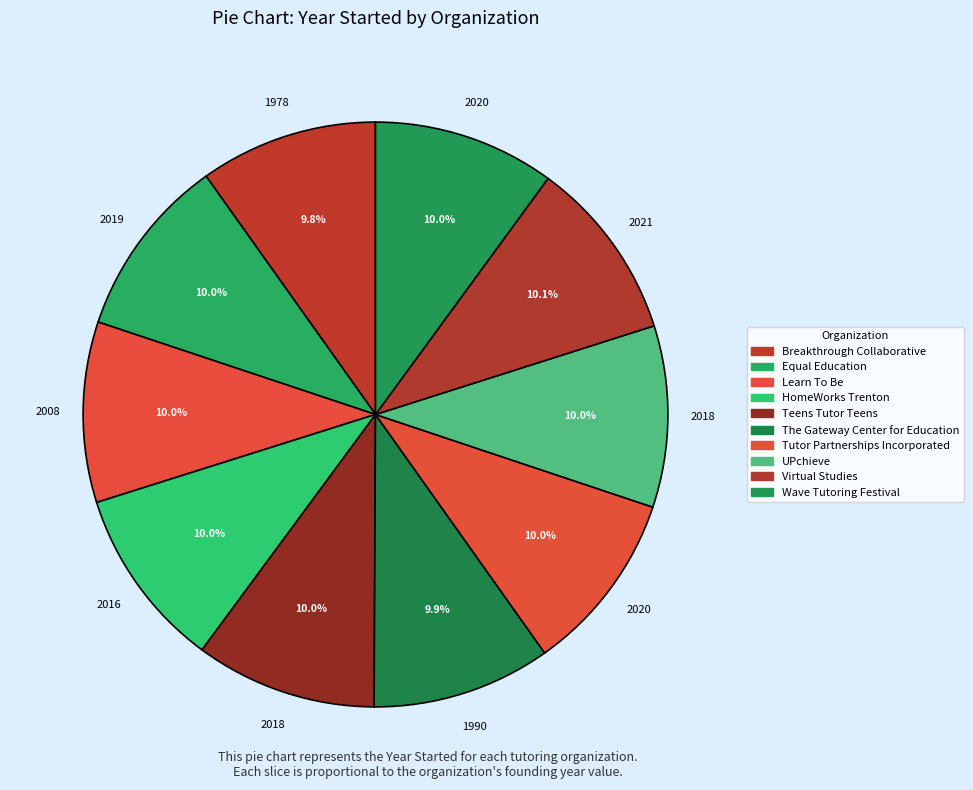

How many segments does this pie chart have?

10